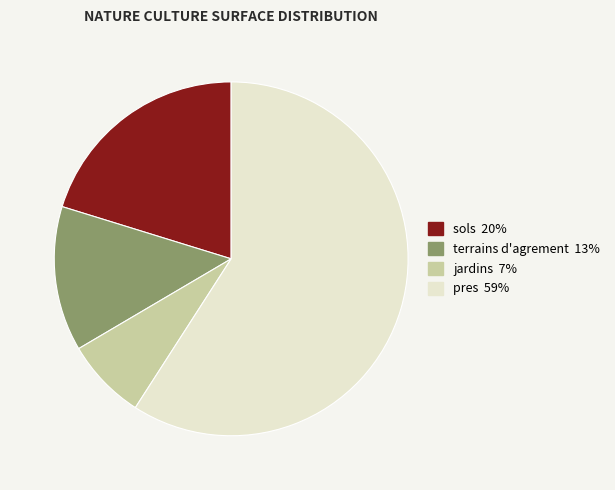

Is there any slice that represents more than half of the pie?

Yes